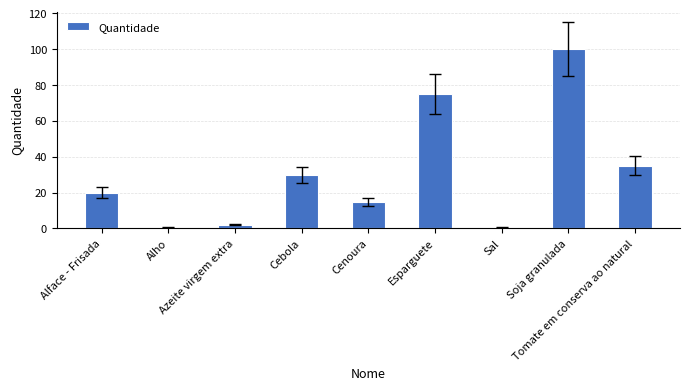

Is it true that the value at Alface - Frisada is 20.0?

True